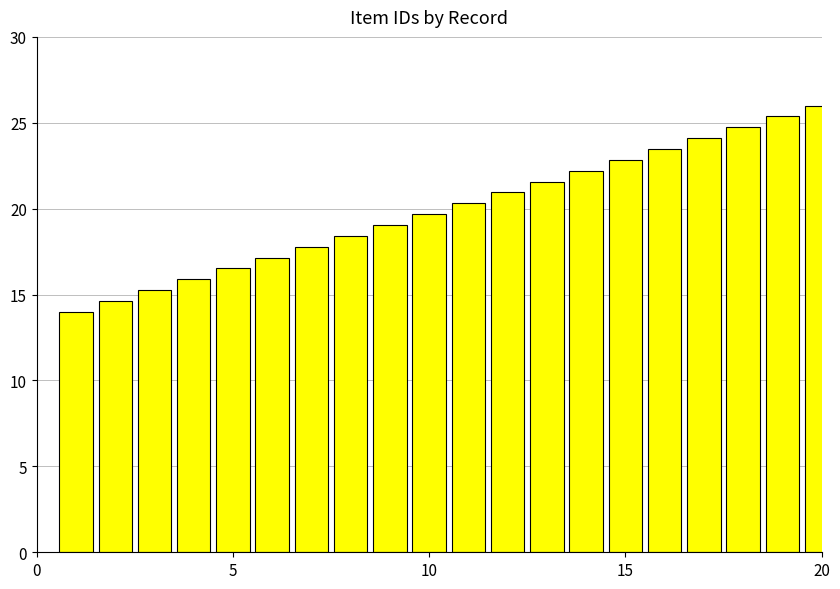

How many bars are there in total?

20